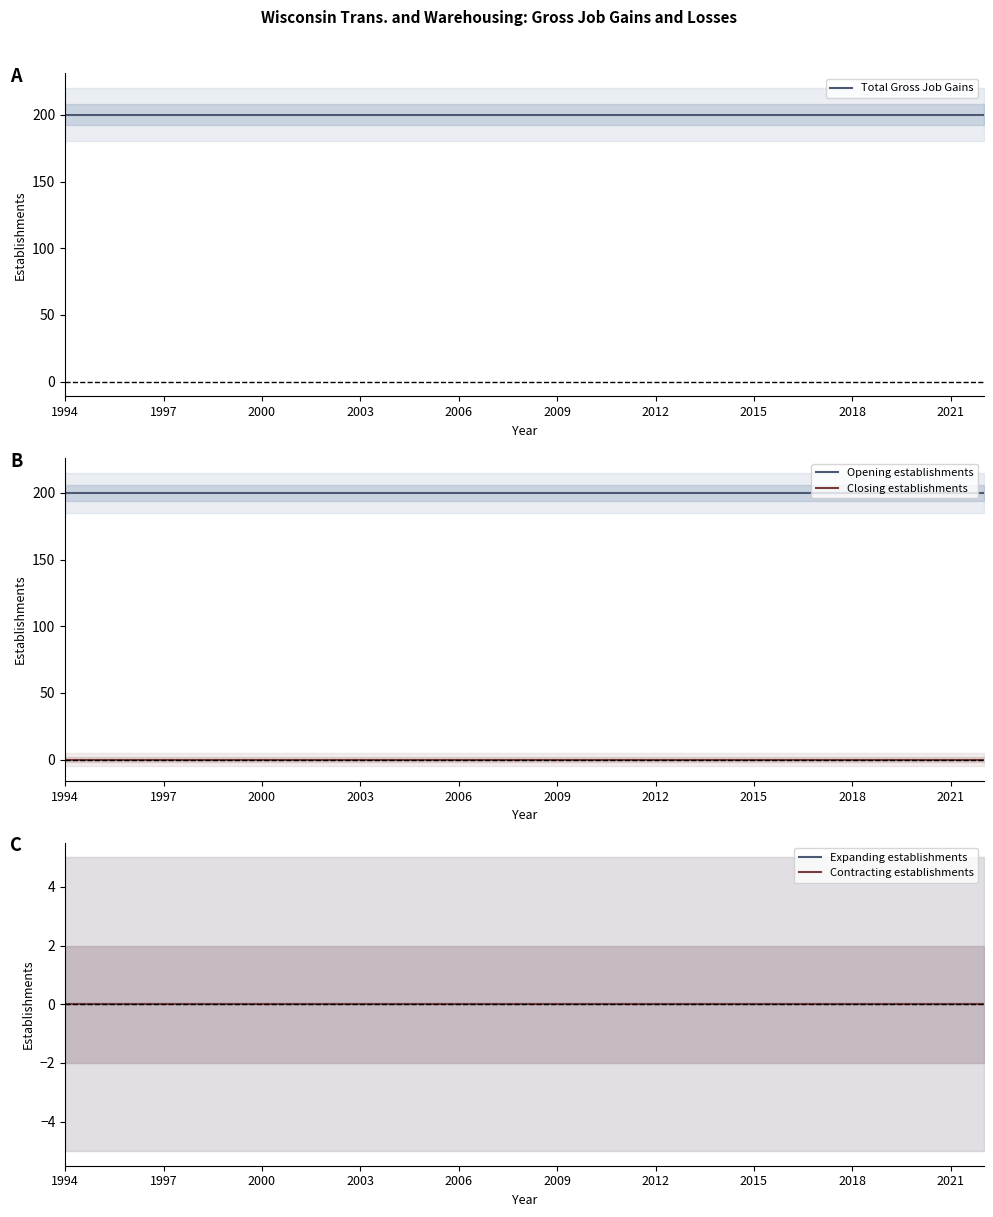

True or false: Opening establishments has a value of 200 at 2009.

True